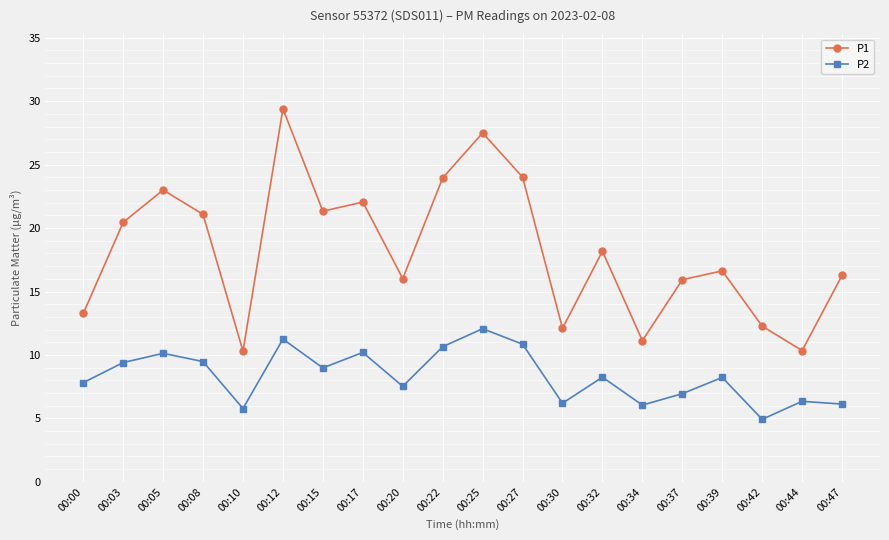

What is the minimum value for P1?

10.3